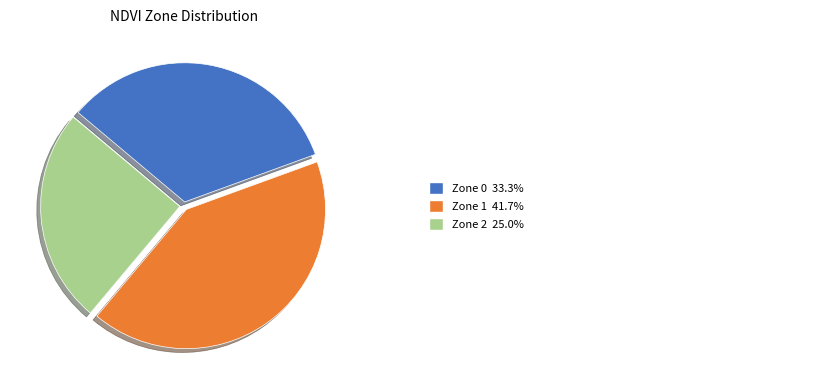

How many slices are in this pie chart?

3